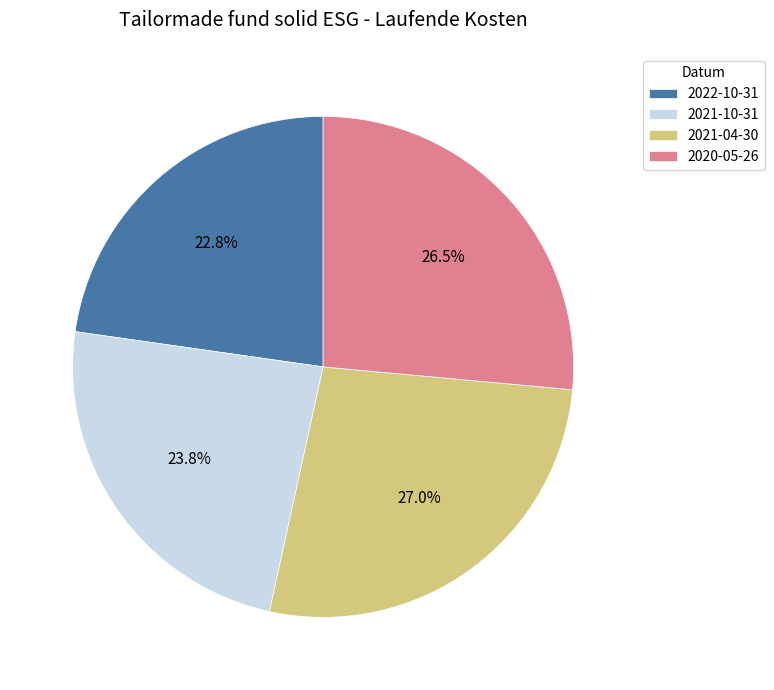

Count the number of slices in the pie.

4